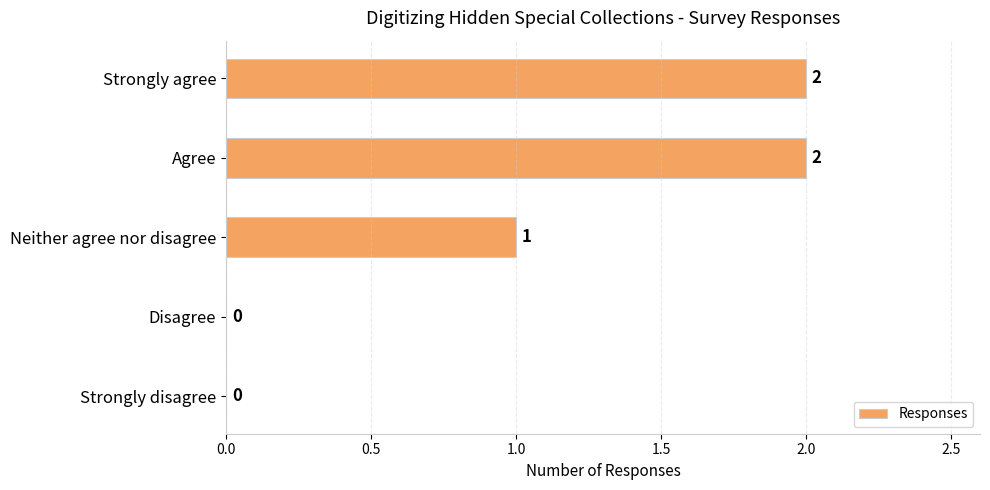

Reading top to bottom, list all the values displayed in this chart.

Strongly agree=2	Agree=2	Neither agree nor disagree=1	Disagree=0	Strongly disagree=0